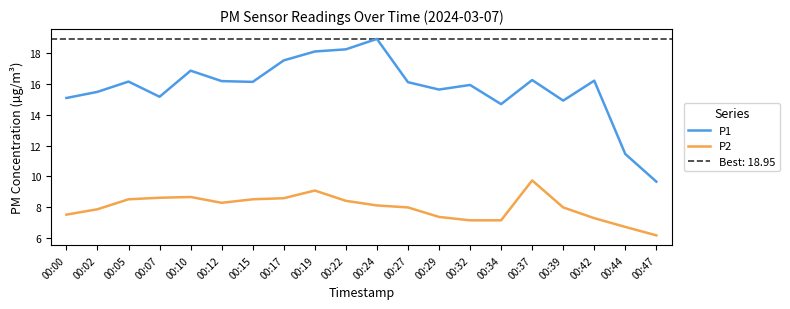

True or false: P1 and P2 intersect in this chart.

False